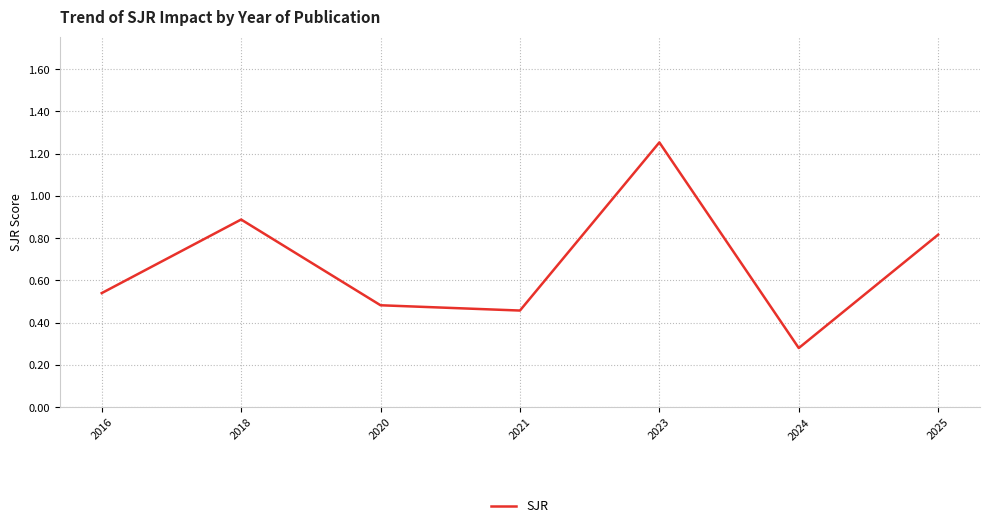

At which category does the chart reach its peak across all series?

2023